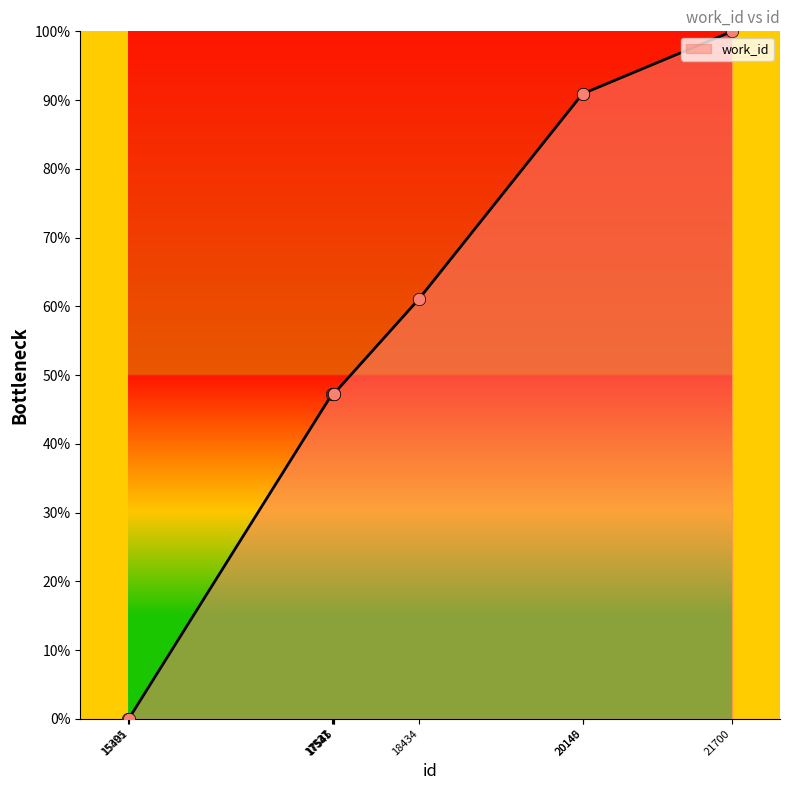

Which has a higher value, 15401 or 21700?

21700